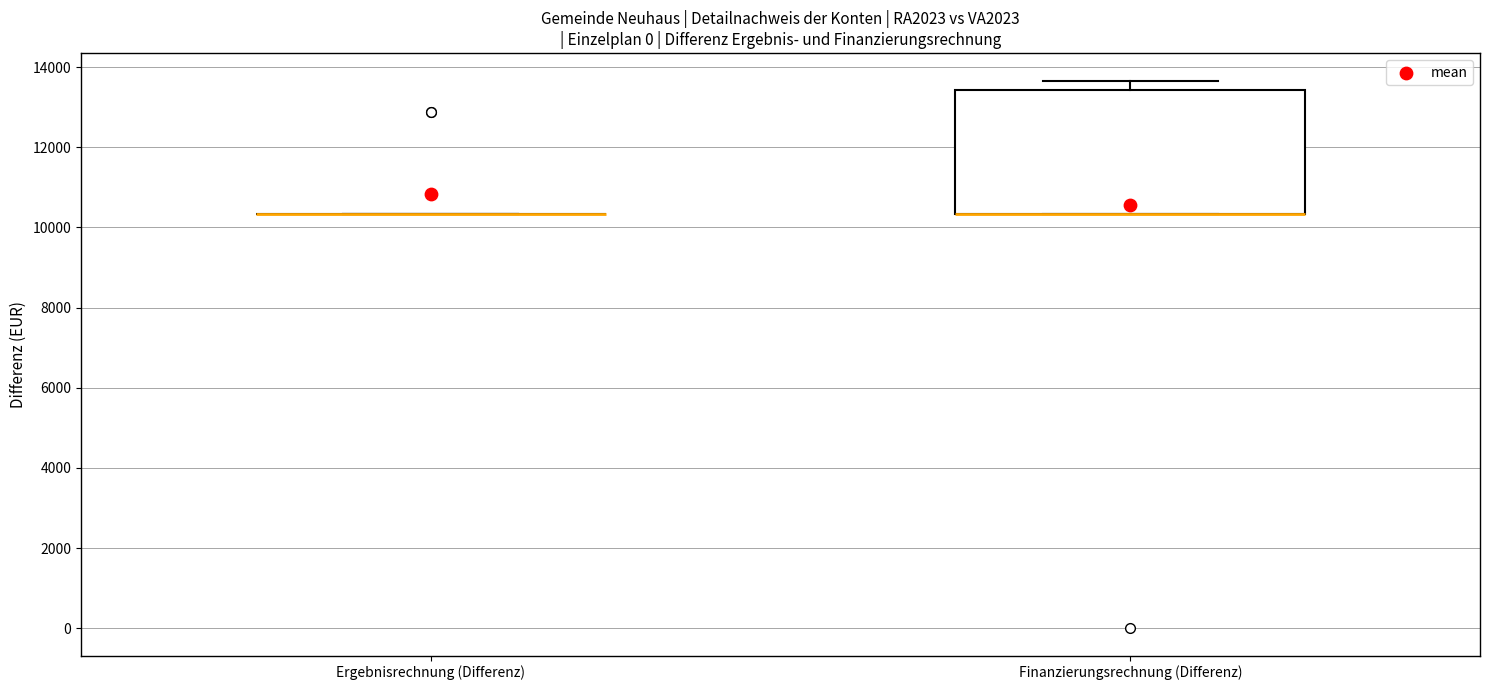

Reading left to right, transcribe this box plot: for each box, give where its median line is, the range the box spans, and where its two whiskers end, as read against the y-axis. The values are not printed on the chart, so give them approximately, as read against the axis.

Ergebnisrechnung (Differenz): box collapsed to a line at 10400, whiskers 10400 to 10400
Finanzierungsrechnung (Differenz): median 10400 (drawn on the box's lower edge), box 10400 to 13400, whiskers 10400 to 13600